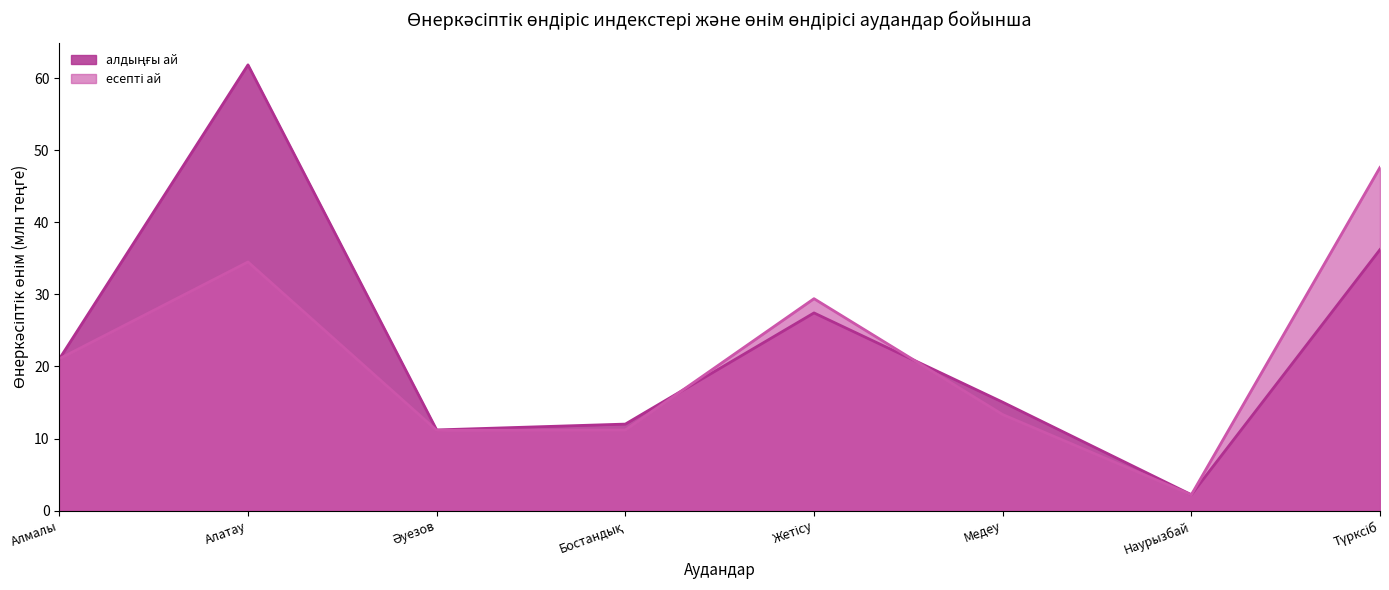

Does the chart have visible grid lines?

No